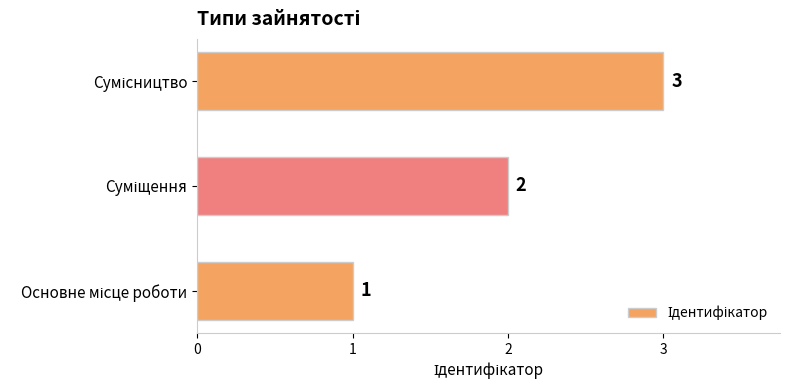

Does the chart contain stacked bars?

No